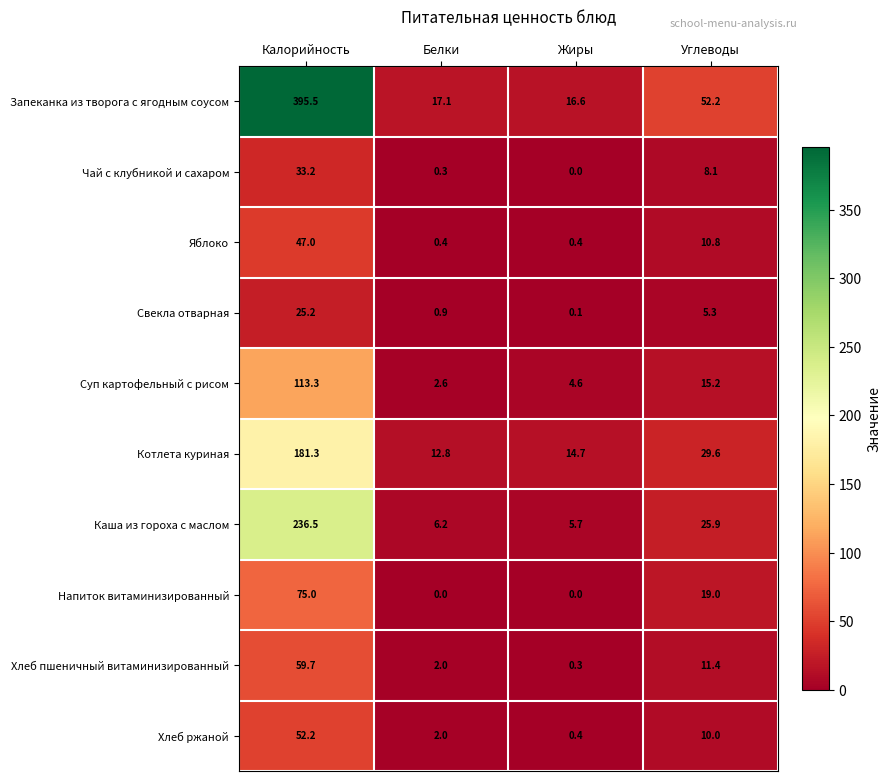

How many categories are shown in the chart?

4